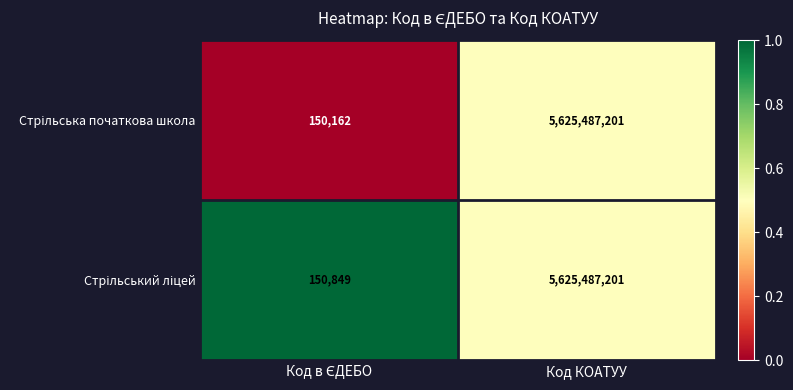

At which category is the sum across all series the highest?

Код КОАТУУ